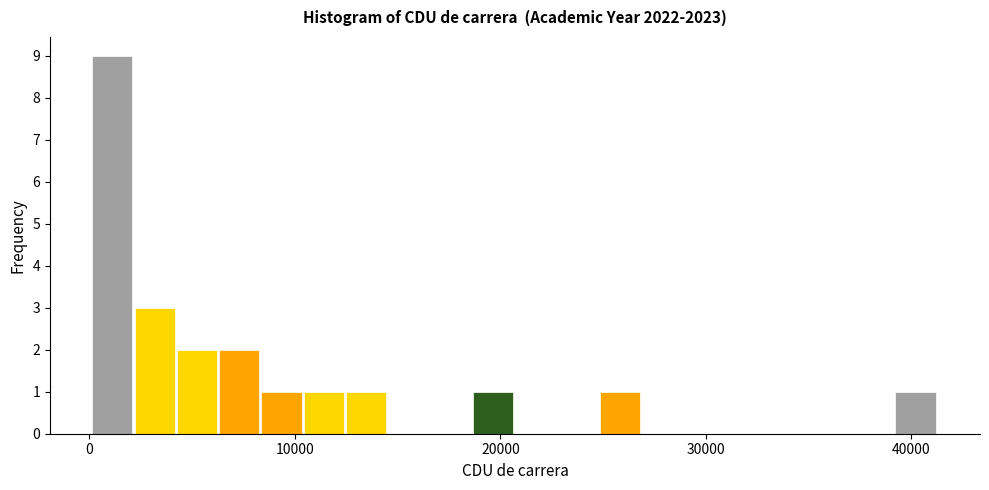

Around what value on the x-axis is the tallest bar? Give the approximate position of its centre, as read against the axis.

1000